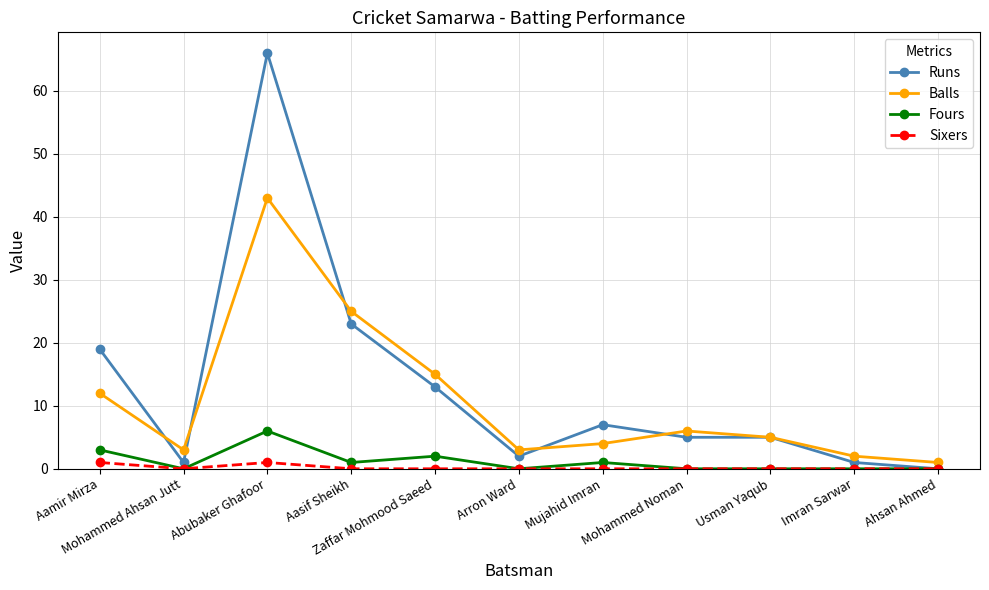

What is the difference between the Balls values at Aasif Sheikh and Imran Sarwar?

23